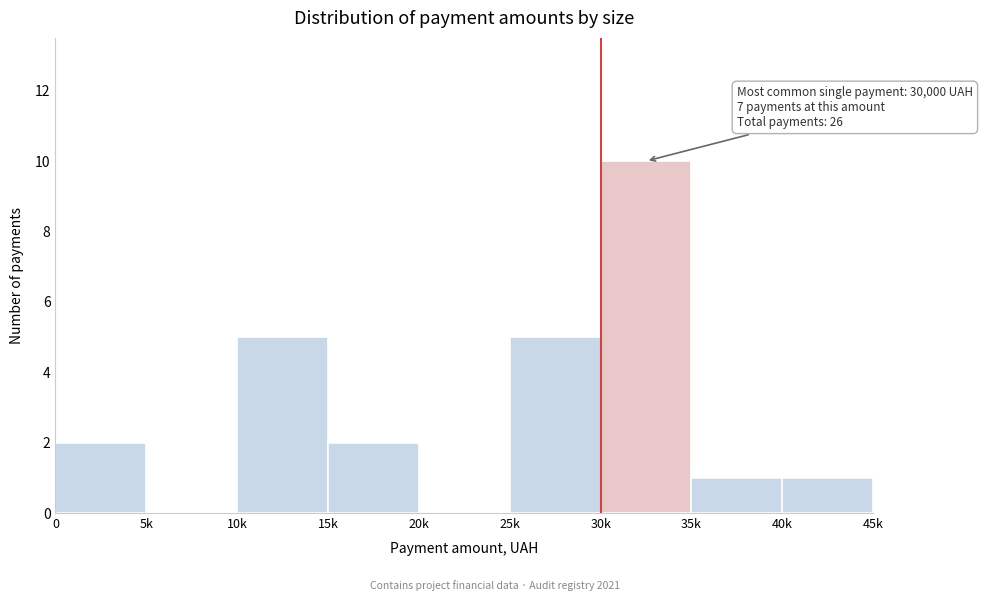

Reading left to right, transcribe all the data shown in this chart.

0=2	5k=0	10k=5	15k=2	20k=0	25k=5	30k=10	35k=1	40k=1